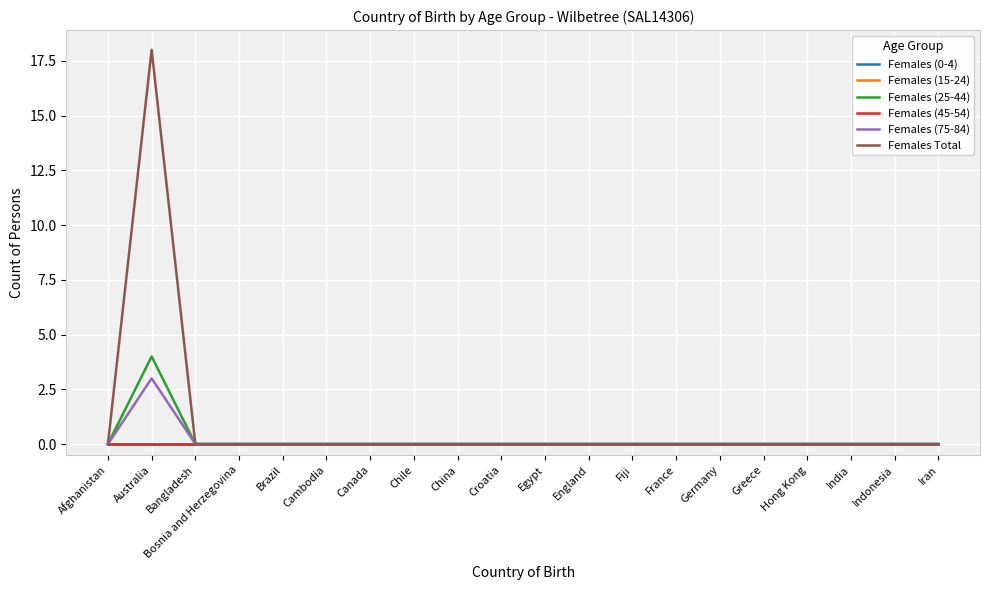

At which category does Females (25-44) reach its first local peak?

Australia